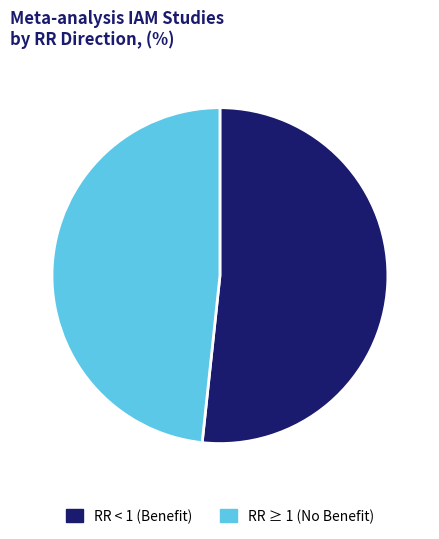

Which slice is the largest?

RR < 1 (Benefit)